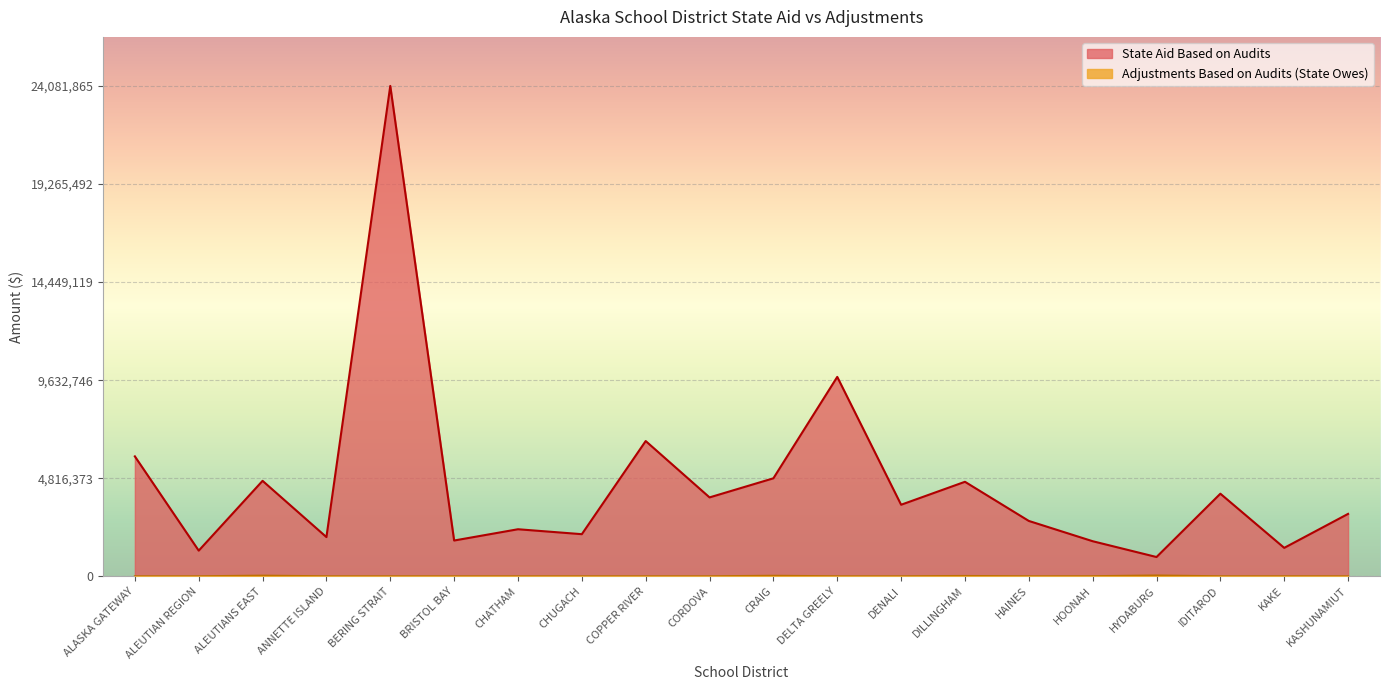

Rank the series by their average value, from highest to lowest.

State Aid Based on Audits, Adjustments Based on Audits (State Owes)